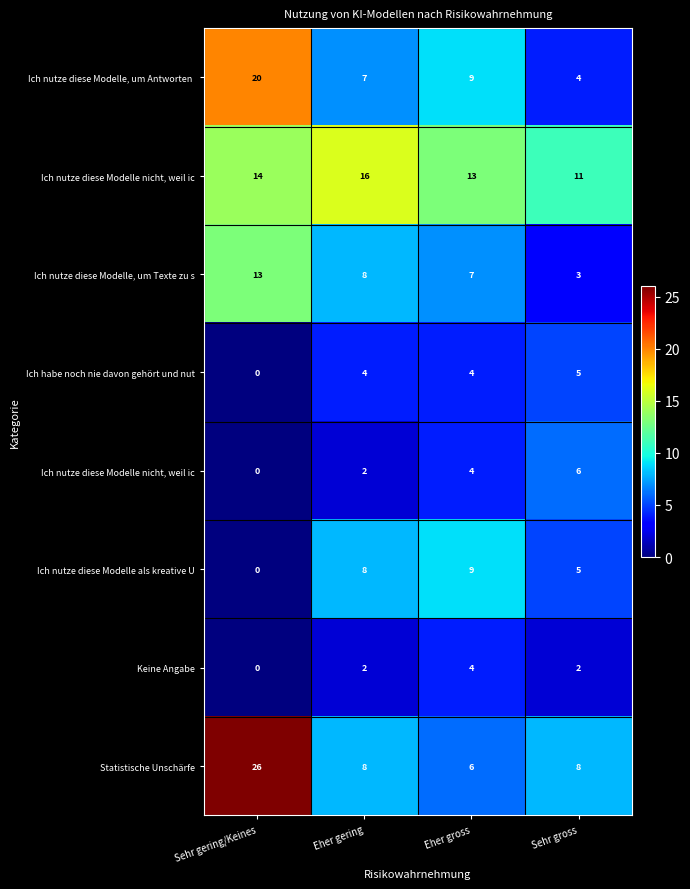

What is the maximum value shown in the chart?

26